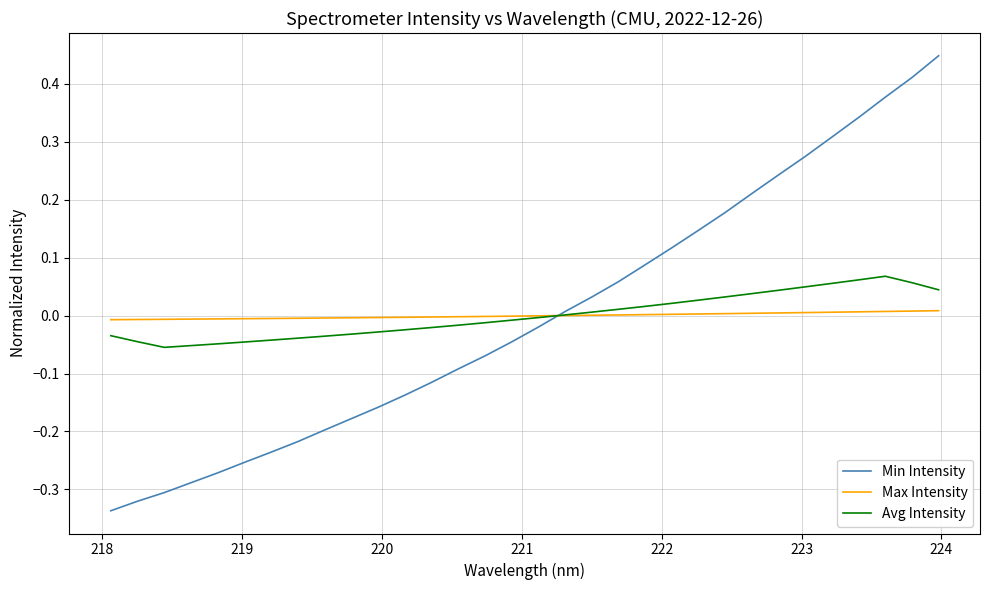

How many positive values does the Min Intensity series have?

15